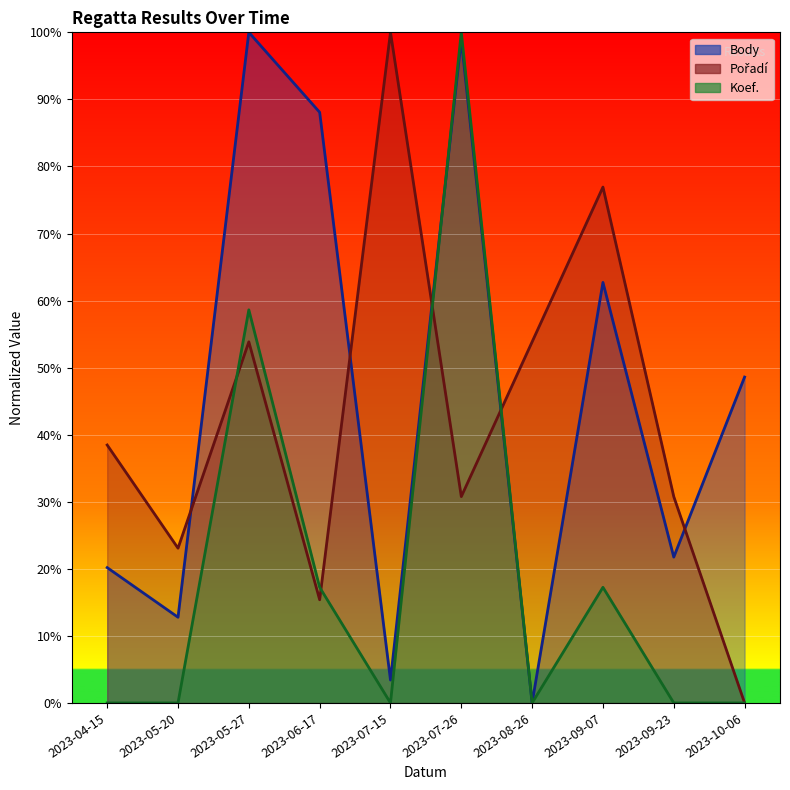

What is the difference between the Pořadí values at 2023-09-23 and 2023-08-26?

23.1